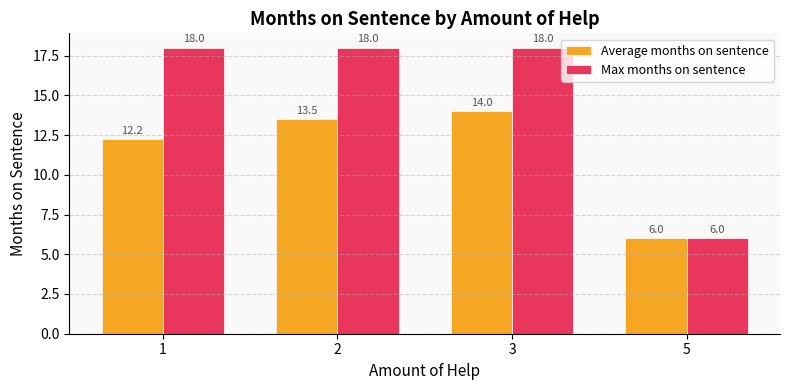

Is the value of Max months on sentence at 3 greater than the value of Average months on sentence at 1?

Yes